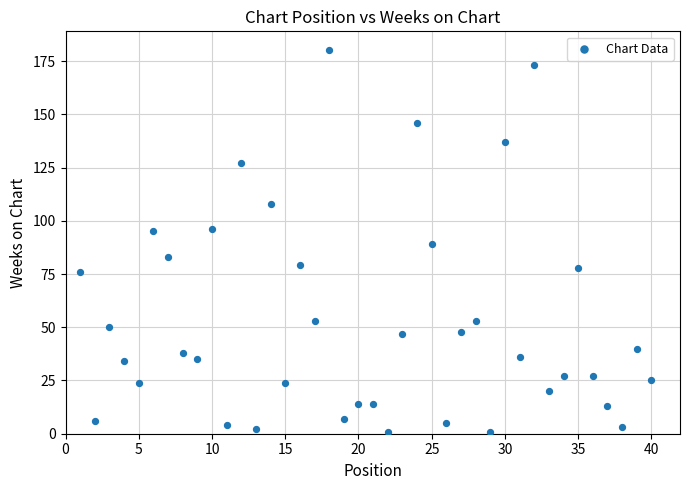

What is the range of X values (max minus min)?

39